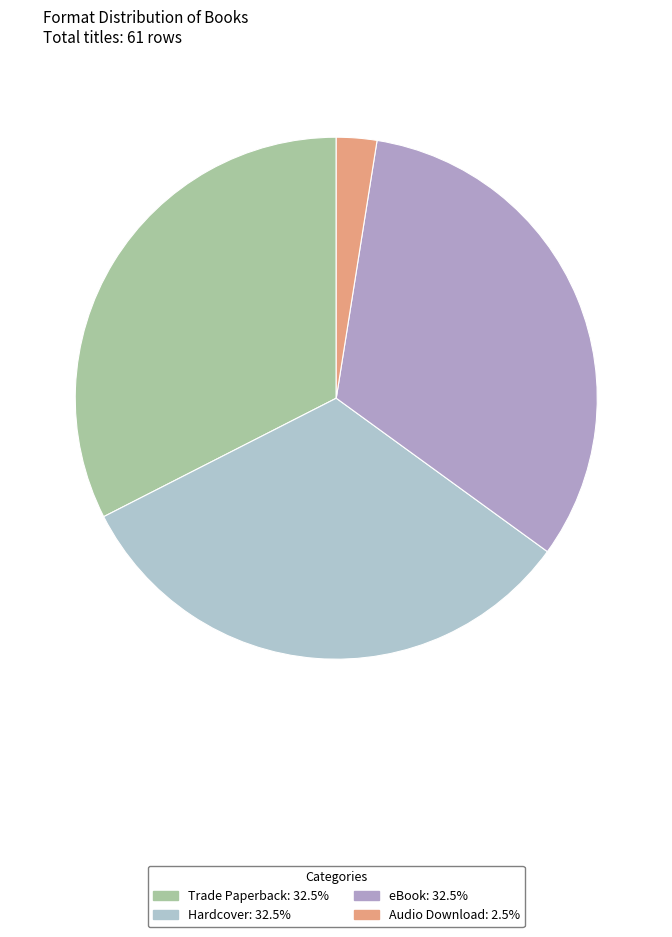

How many segments does this pie chart have?

4